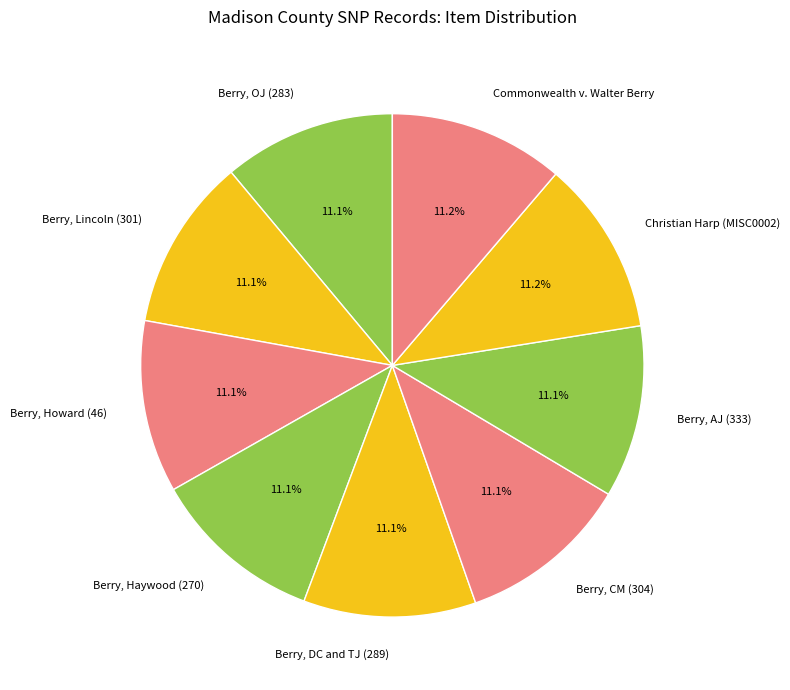

To the nearest percent, what percentage of the pie is Berry, Haywood (270)?

11%